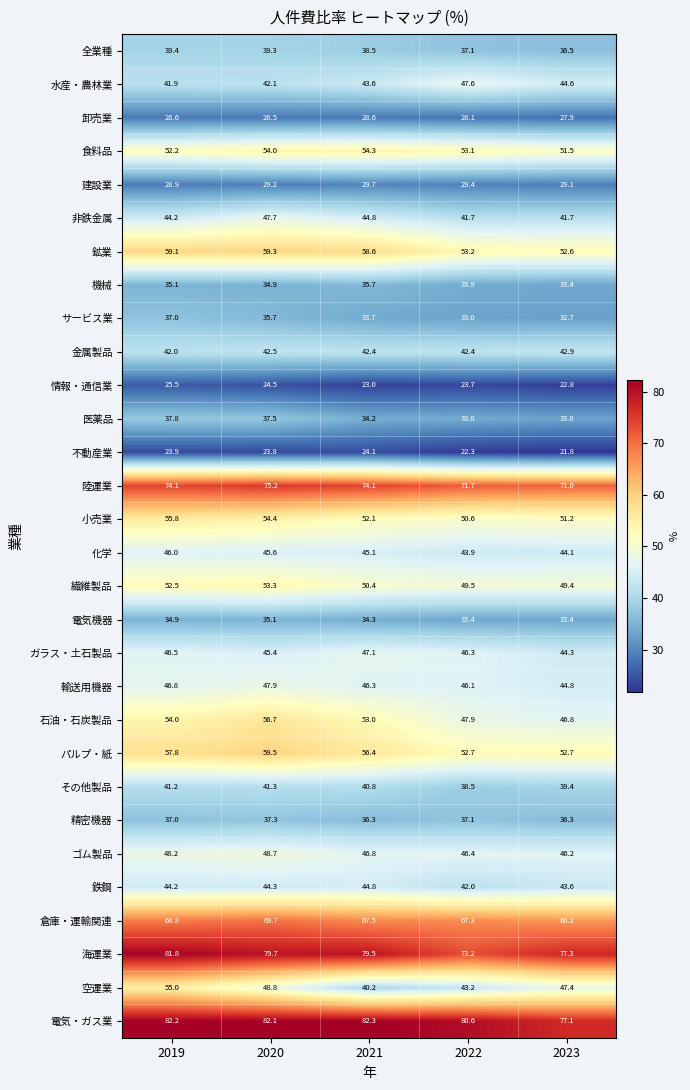

What is the average value of the 陸運業 series?

73.2